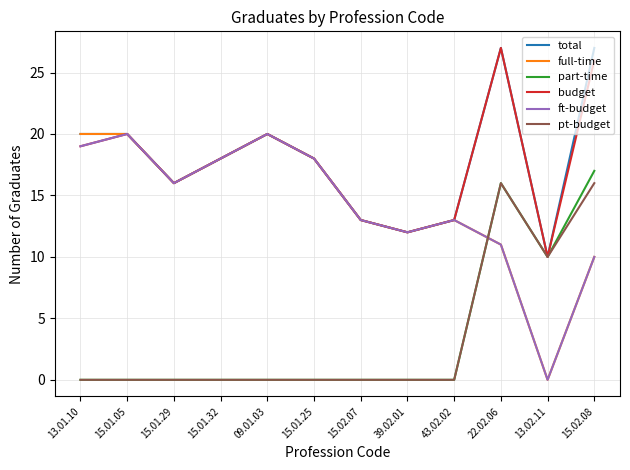

At which category is the sum across all series the highest?

22.02.06